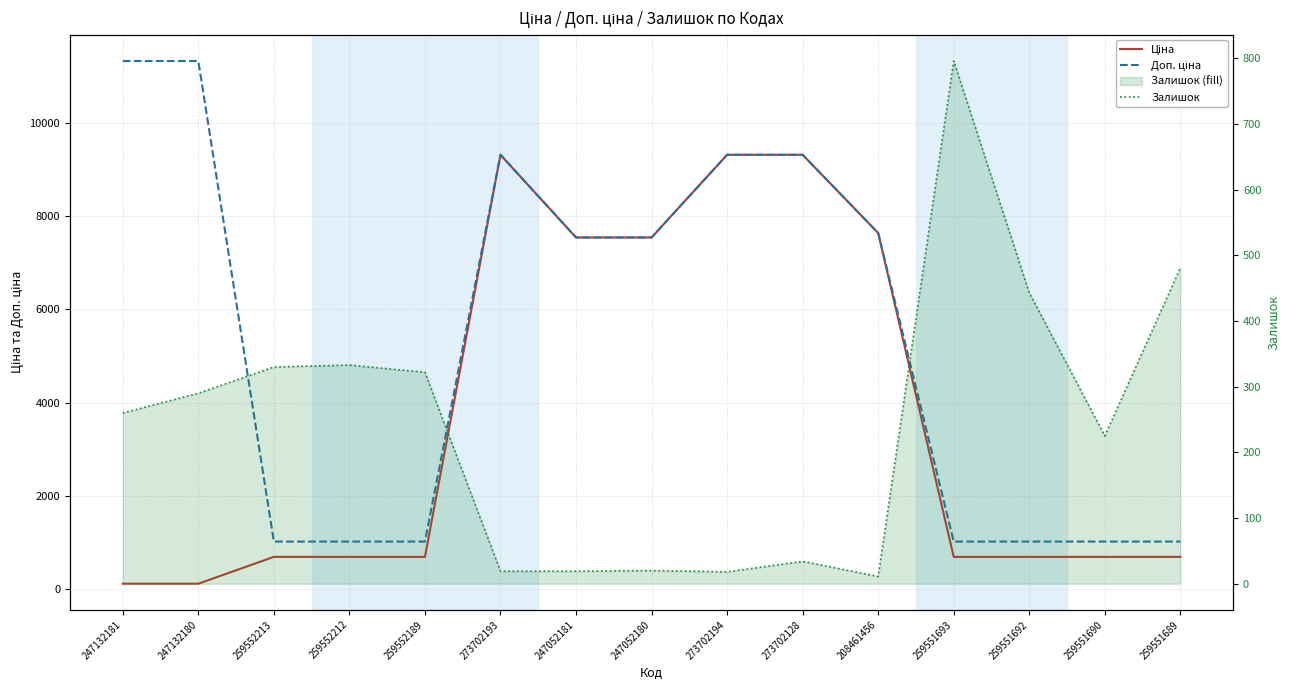

Reading left to right, list all the values displayed in this chart.

Ціна: 247132181=113.3	247132180=113.3	259552213=689.1	259552212=689.1	259552189=689.1	273702193=9321.4	247052181=7545.9	247052180=7545.9	273702194=9321.4	273702128=9321.4	208461456=7641.9	259551693=689.1	259551692=689.1	259551690=689.1	259551689=689.1
Доп. ціна: 247132181=11334.0	247132180=11334.0	259552213=1017.8	259552212=1017.8	259552189=1017.8	273702193=9321.4	247052181=7545.9	247052180=7545.9	273702194=9321.4	273702128=9321.4	208461456=7641.9	259551693=1017.8	259551692=1017.8	259551690=1017.8	259551689=1017.8
Залишок: 247132181=260.0	247132180=290.0	259552213=330.0	259552212=333.0	259552189=322.0	273702193=19.0	247052181=19.0	247052180=20.0	273702194=18.0	273702128=34.0	208461456=11.0	259551693=796.0	259551692=443.0	259551690=225.0	259551689=481.0